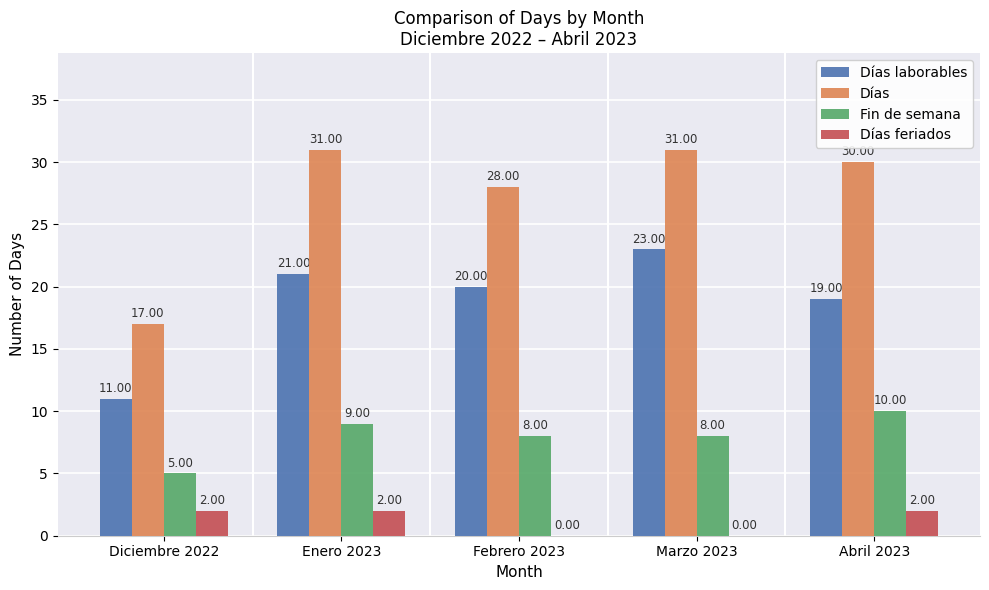

Is it true that Días equals 6 at Marzo 2023?

False